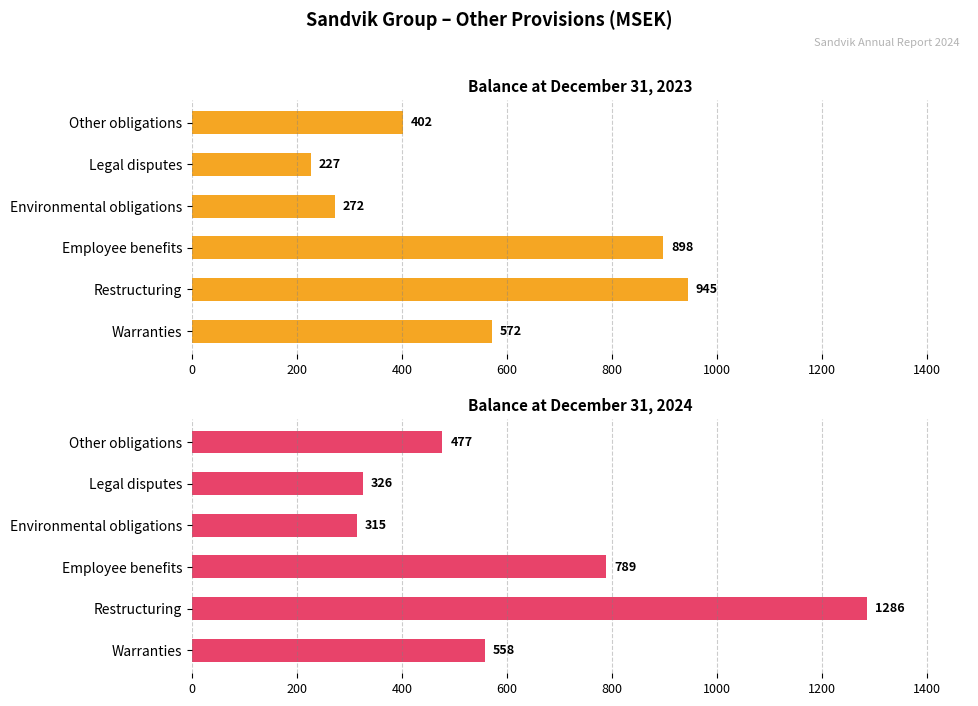

The value of Balance at December 31, 2024 at Other obligations is 294. True or false?

False